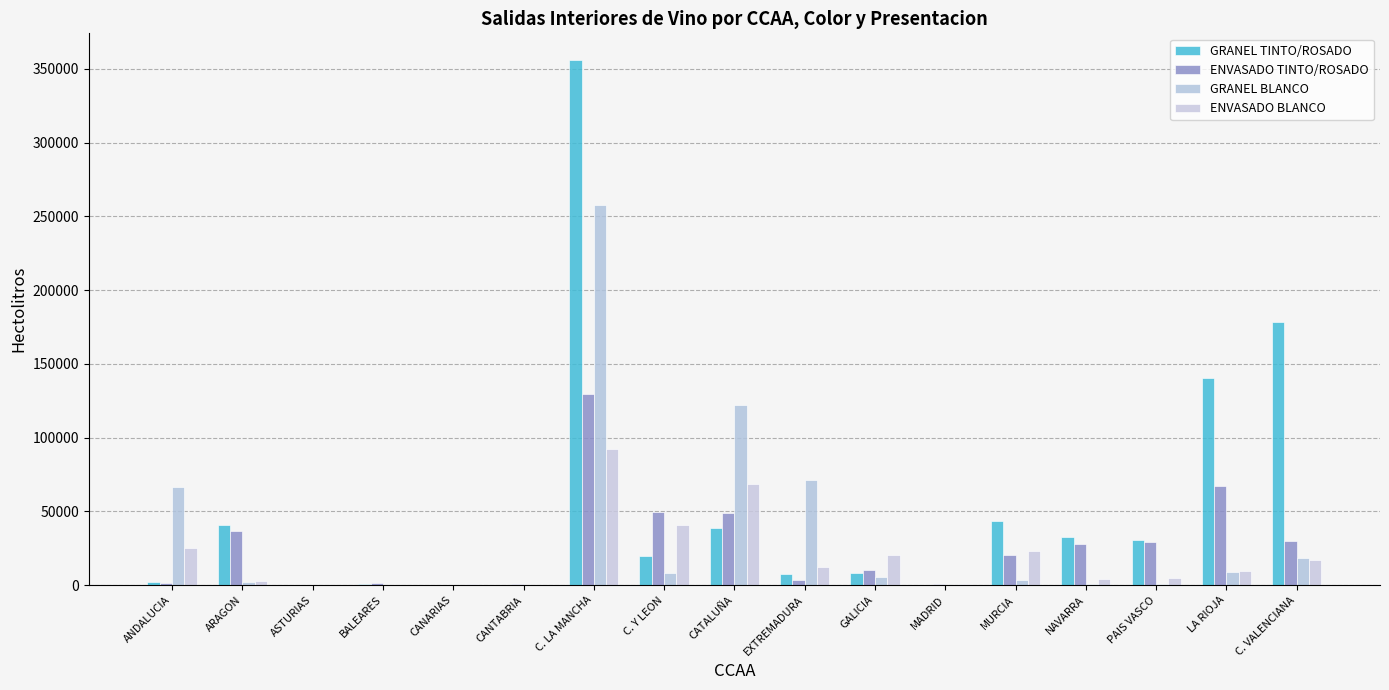

What are all the series names shown in the legend?

GRANEL TINTO/ROSADO, ENVASADO TINTO/ROSADO, GRANEL BLANCO, ENVASADO BLANCO